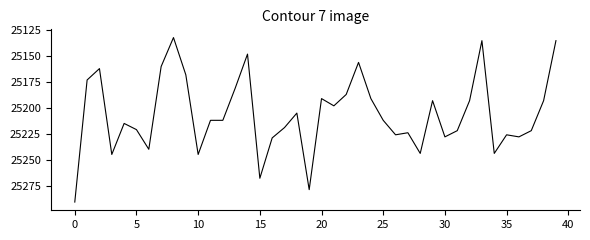

What is the difference between the maximum and minimum values?

159